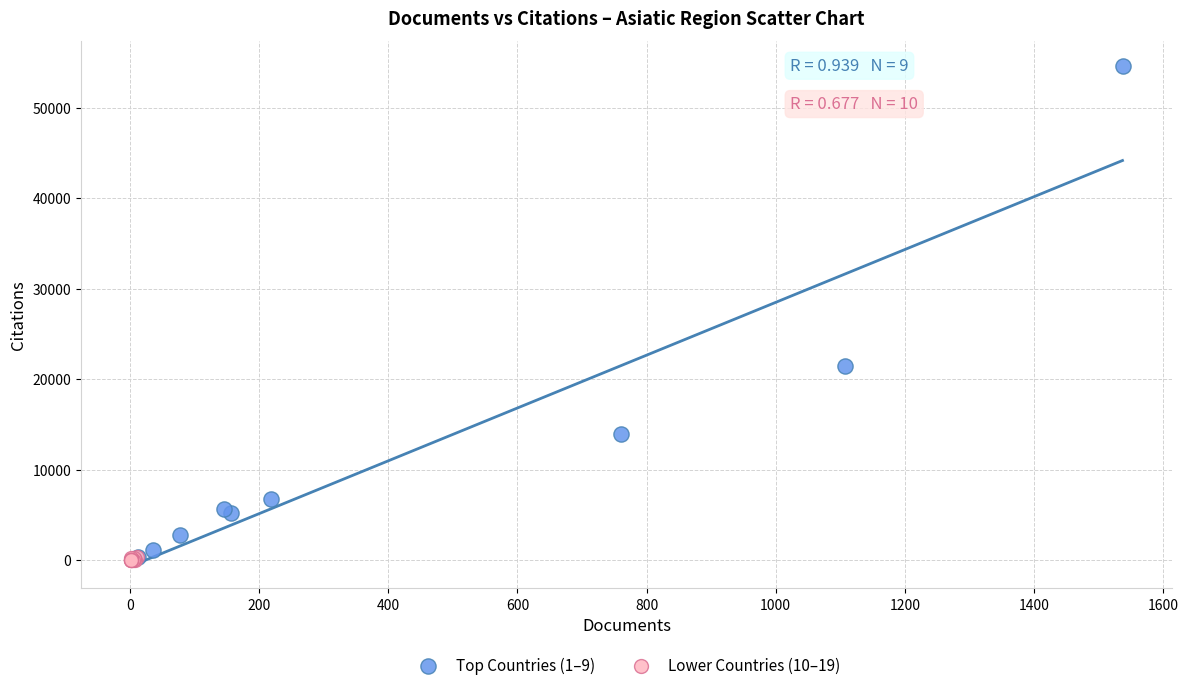

Which series contains the highest Y value?

Top Countries (1–9)